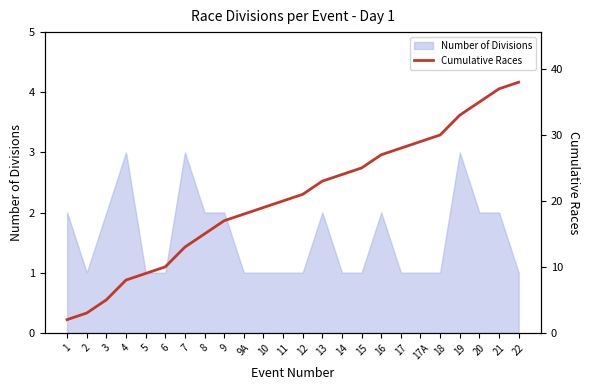

True or false: Number of Divisions has a value of 1 at 1.

False